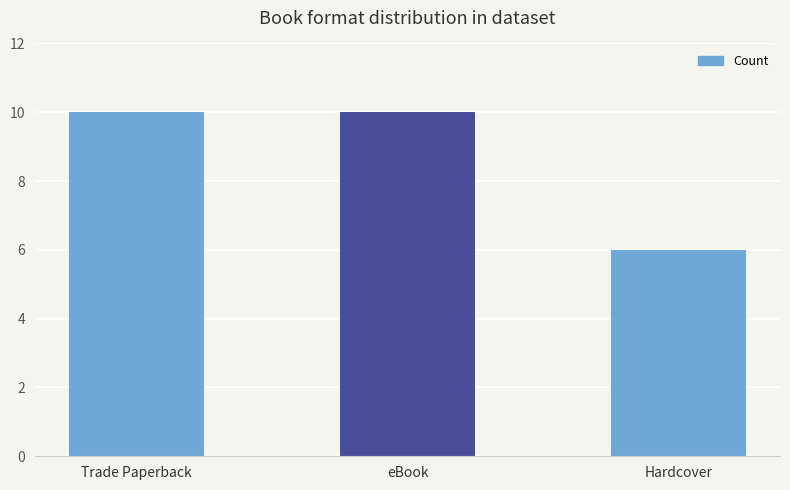

The chart shows a value of 6 at Hardcover. True or false?

True